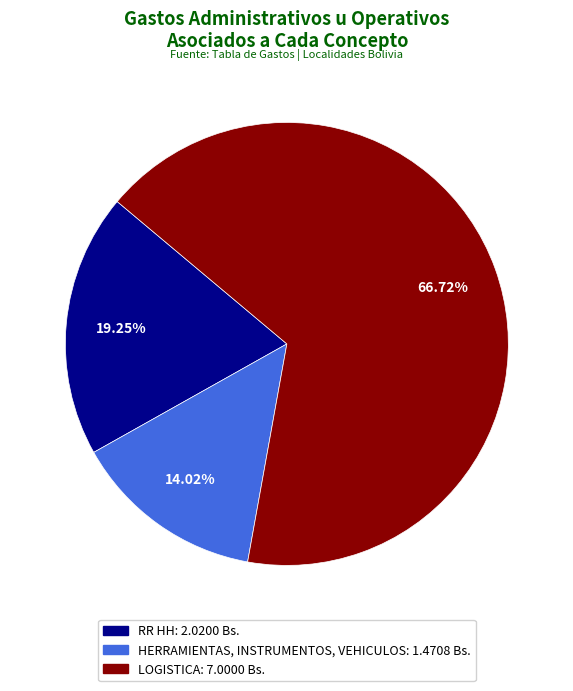

Is there a majority slice in this chart?

Yes